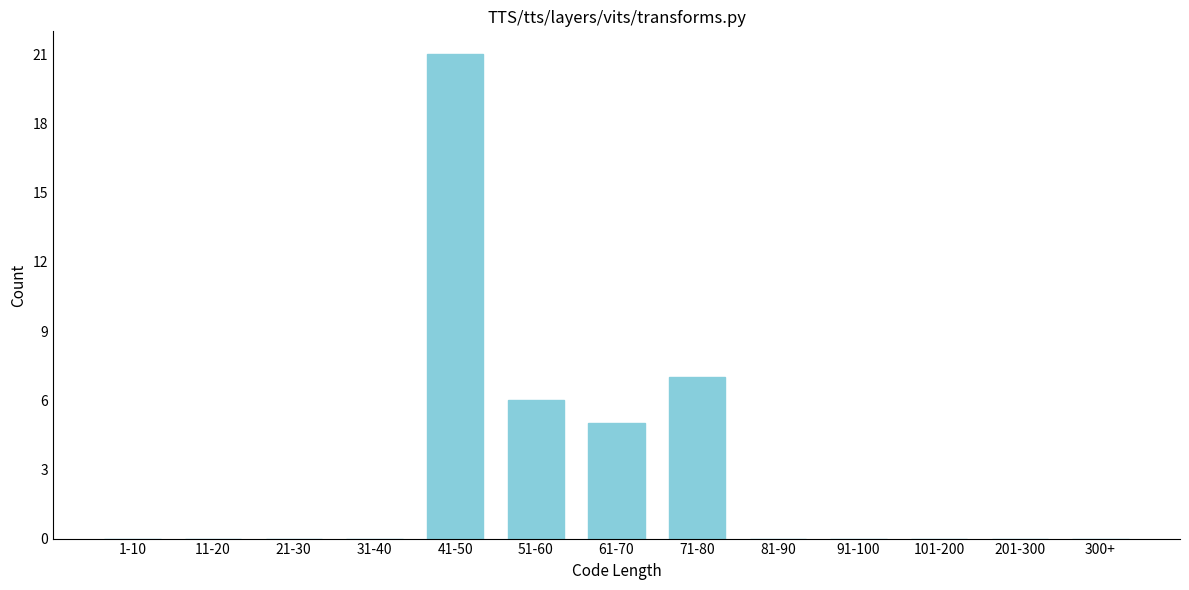

Reading right to left, transcribe all the data shown in this chart.

300+=0	201-300=0	101-200=0	91-100=0	81-90=0	71-80=7	61-70=5	51-60=6	41-50=21	31-40=0	21-30=0	11-20=0	1-10=0